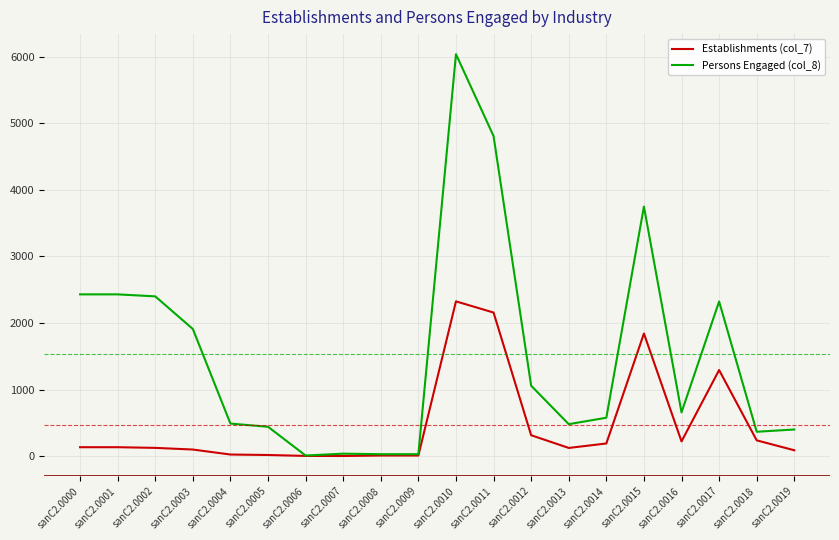

The value of Persons Engaged (col_8) at sanC2.0004 is 490. True or false?

True